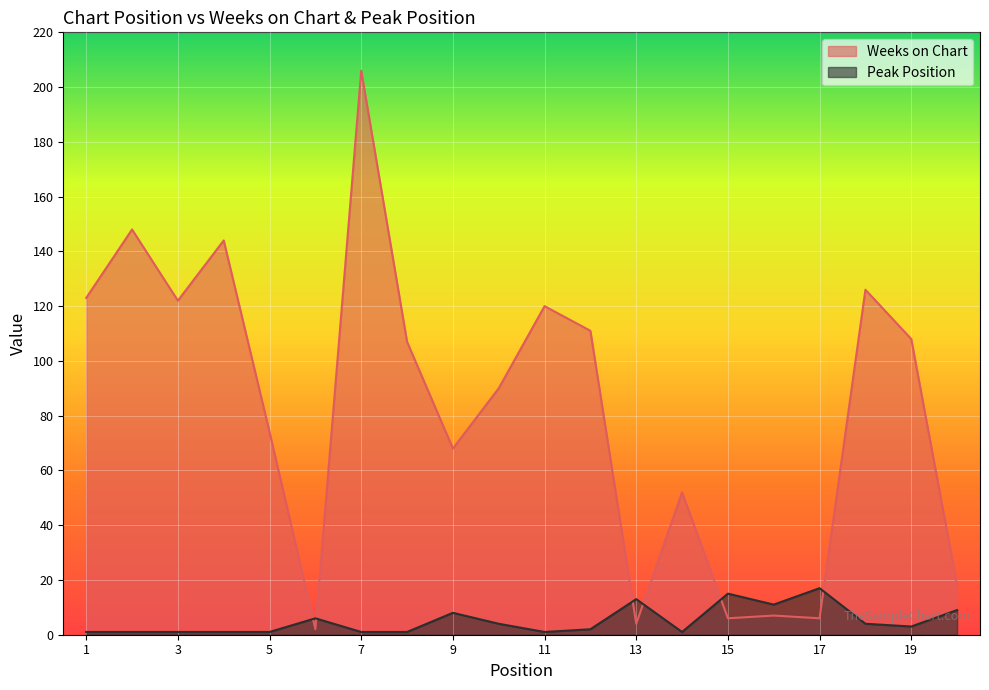

How many series are shown in this chart?

2